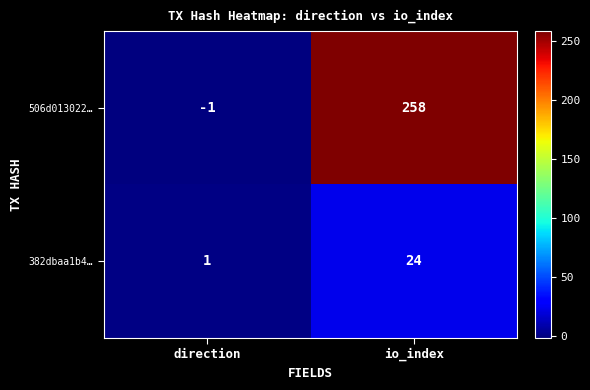

At direction, list the series in order from smallest to largest.

506d013022…, 382dbaa1b4…